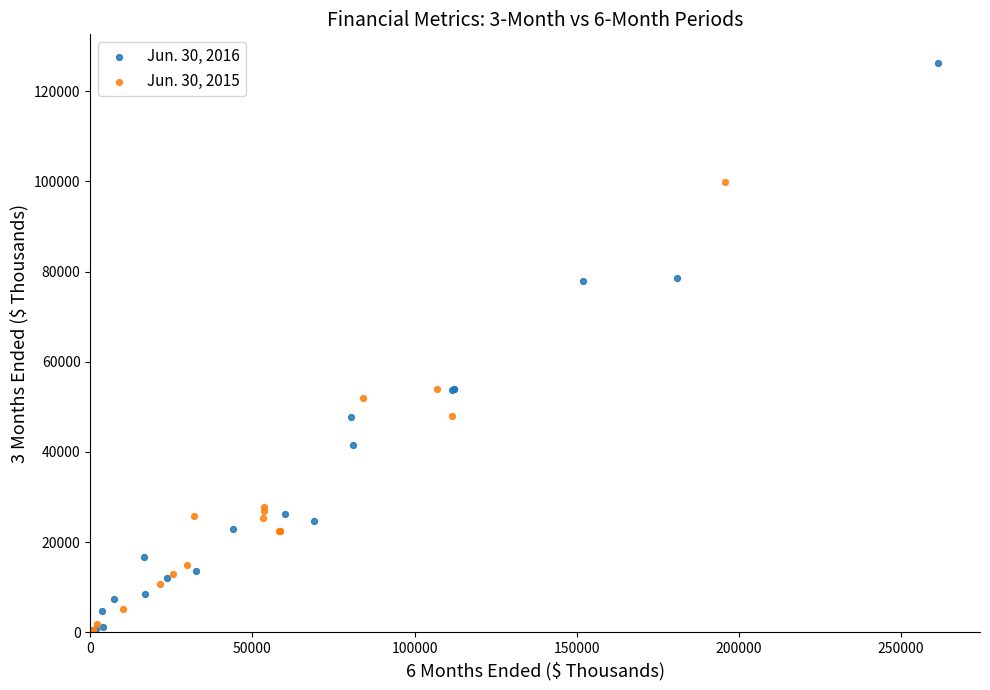

Which series reaches the maximum Y coordinate?

Jun. 30, 2016